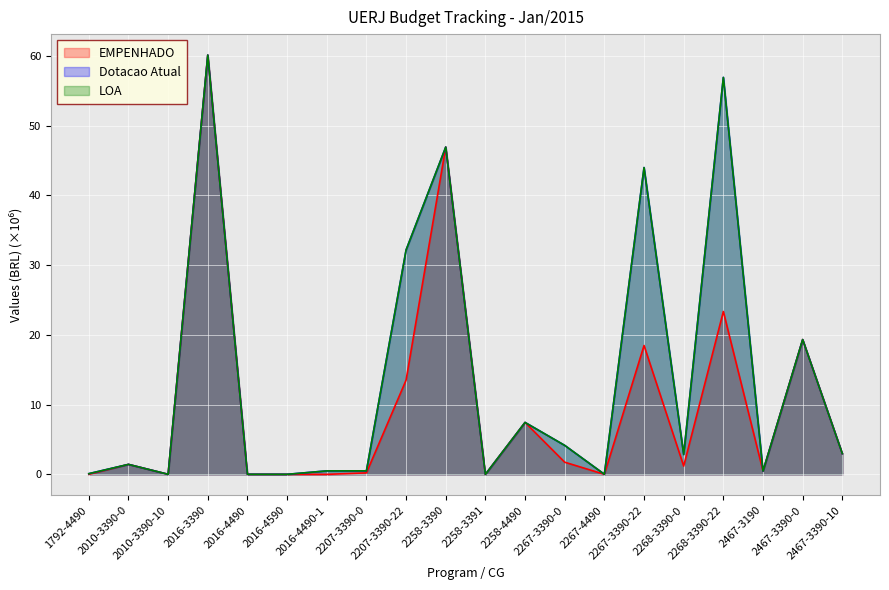

Reading left to right, list all the values displayed in this chart.

EMPENHADO: 1792-4490=0.0	2010-3390-0=1.4	2010-3390-10=0.0	2016-3390=60.1	2016-4490=0.0	2016-4590=0.0	2016-4490-1=0.0	2207-3390-0=0.2	2207-3390-22=13.5	2258-3390=46.9	2258-3391=0.0	2258-4490=7.4	2267-3390-0=1.7	2267-4490=0.0	2267-3390-22=18.5	2268-3390-0=1.2	2268-3390-22=23.4	2467-3190=0.5	2467-3390-0=19.3	2467-3390-10=3.0
Dotacao Atual: 1792-4490=0.1	2010-3390-0=1.4	2010-3390-10=0.0	2016-3390=60.1	2016-4490=0.0	2016-4590=0.0	2016-4490-1=0.5	2207-3390-0=0.5	2207-3390-22=32.2	2258-3390=46.9	2258-3391=0.0	2258-4490=7.4	2267-3390-0=4.2	2267-4490=0.0	2267-3390-22=44.0	2268-3390-0=2.8	2268-3390-22=56.9	2467-3190=0.5	2467-3390-0=19.3	2467-3390-10=3.0
LOA: 1792-4490=0.1	2010-3390-0=1.4	2010-3390-10=0.0	2016-3390=60.1	2016-4490=0.0	2016-4590=0.0	2016-4490-1=0.5	2207-3390-0=0.5	2207-3390-22=32.2	2258-3390=46.9	2258-3391=0.0	2258-4490=7.4	2267-3390-0=4.2	2267-4490=0.0	2267-3390-22=44.0	2268-3390-0=2.8	2268-3390-22=56.9	2467-3190=0.5	2467-3390-0=19.3	2467-3390-10=3.0